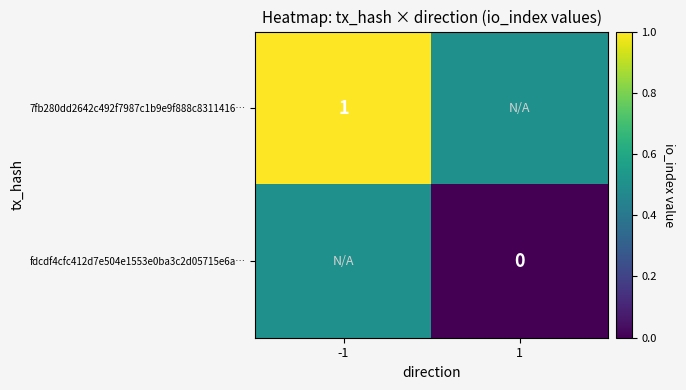

At which category does the chart reach its minimum across all series?

1